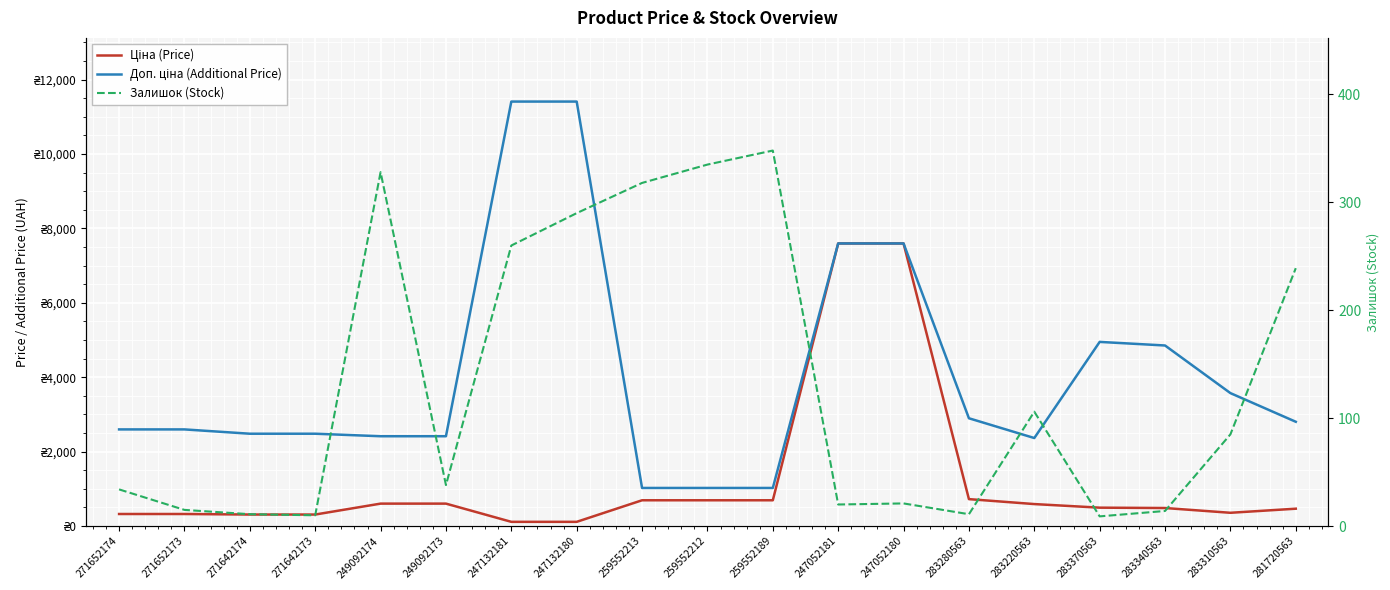

What is the label of the 12th point from the left?

247052181